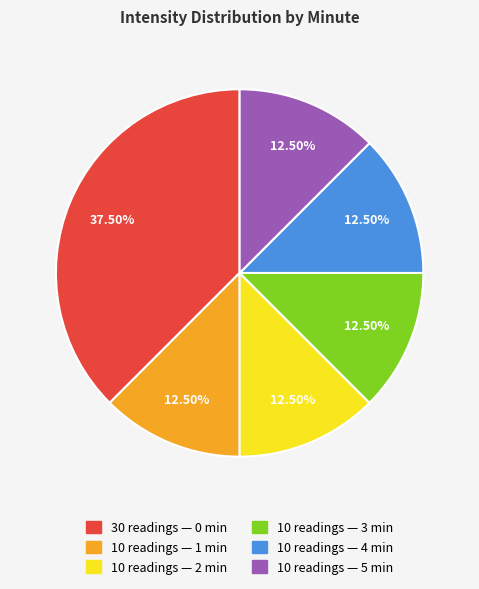

Is there any slice that represents more than half of the pie?

No